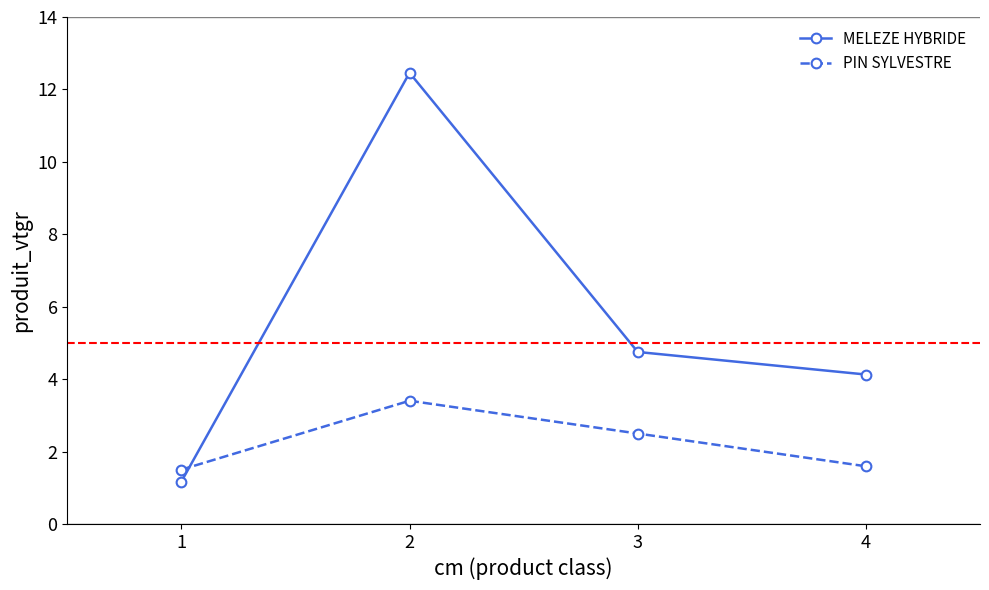

Reading left to right, list all the values displayed in this chart.

MELEZE HYBRIDE: 1.2	12.5	4.8	4.1
PIN SYLVESTRE: 1.5	3.4	2.5	1.6